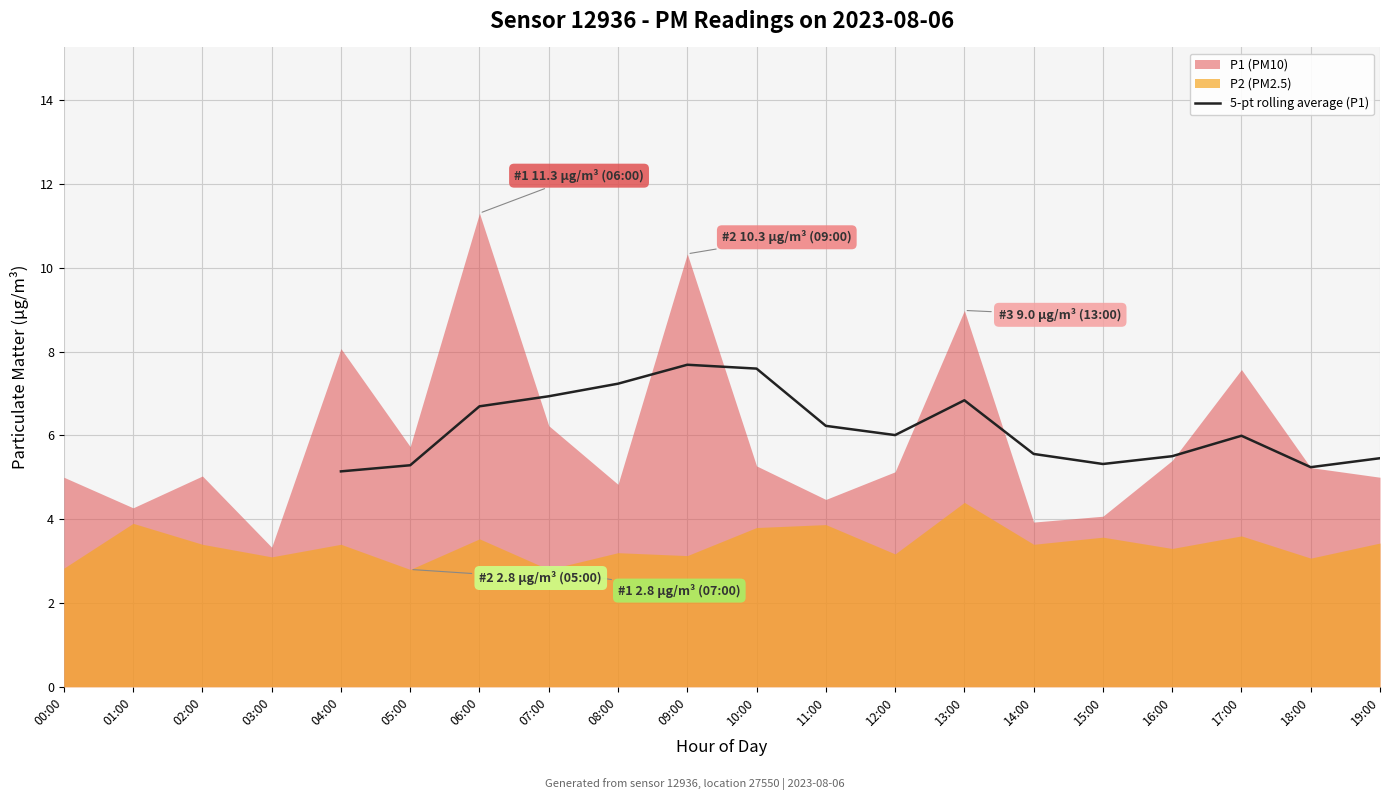

The 5-pt rolling average (P1) series shows 6.0 at 12:00. True or false?

True